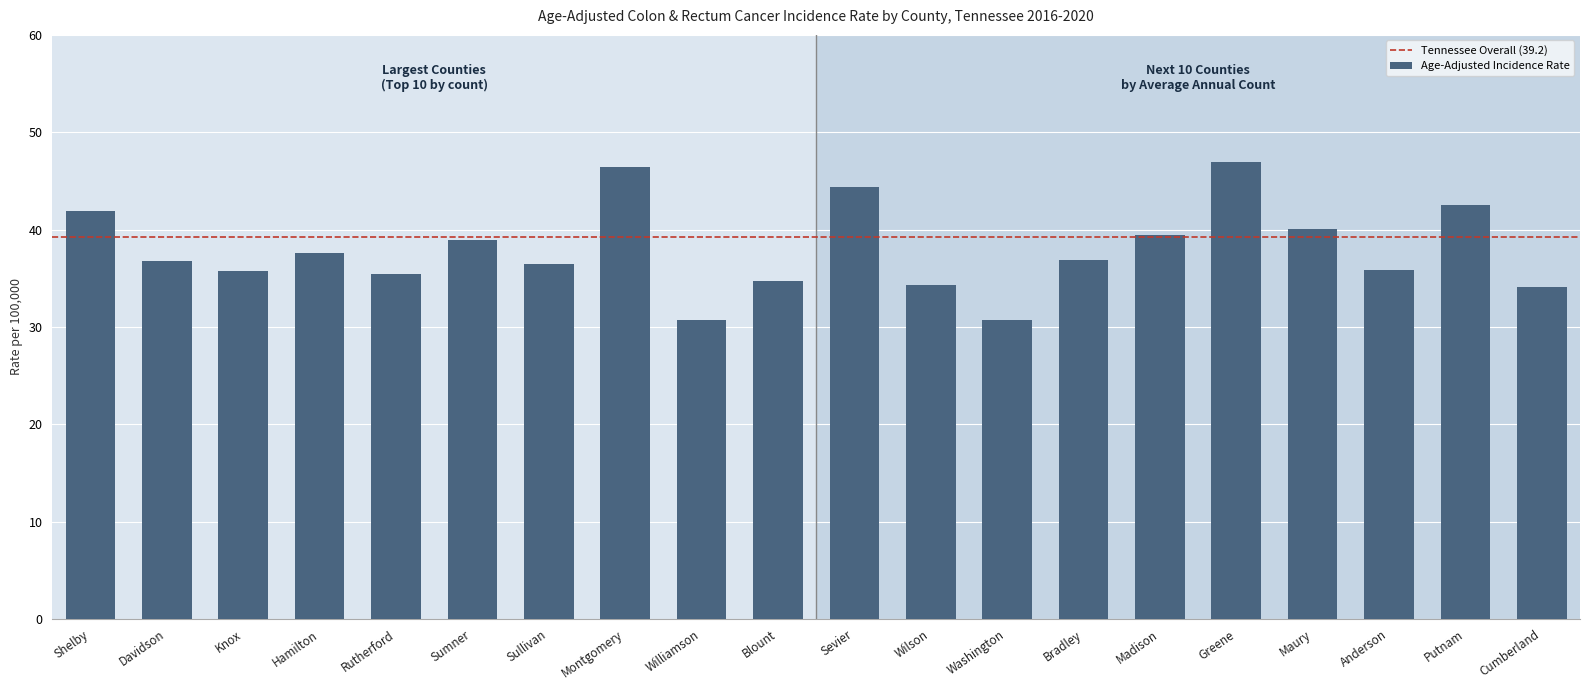

Which has a higher value, Maury or Williamson?

Maury